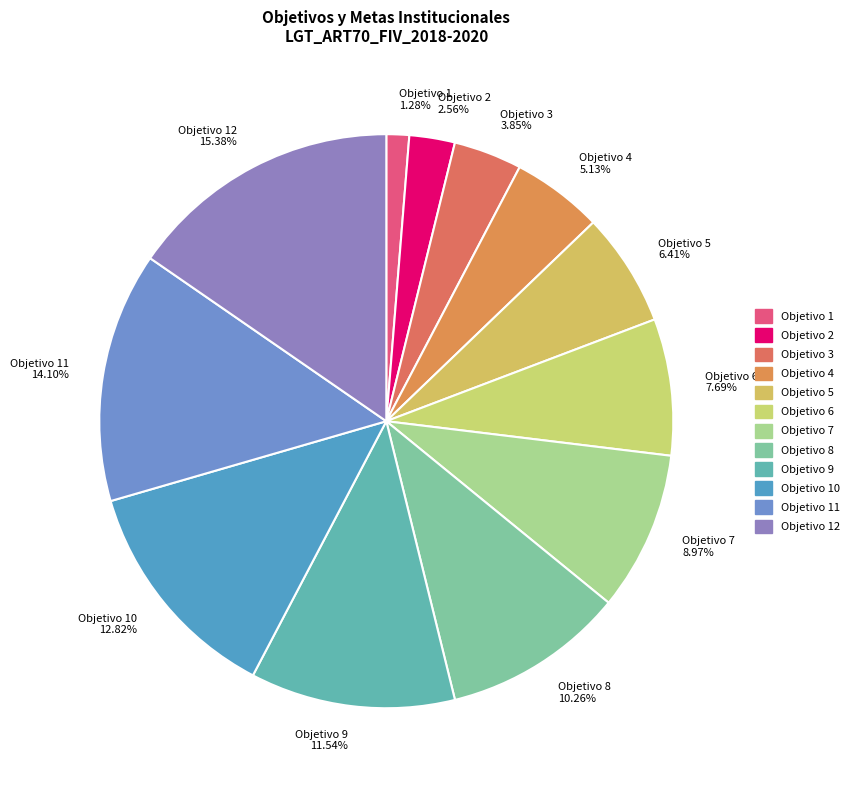

Is there any slice that represents more than half of the pie?

No